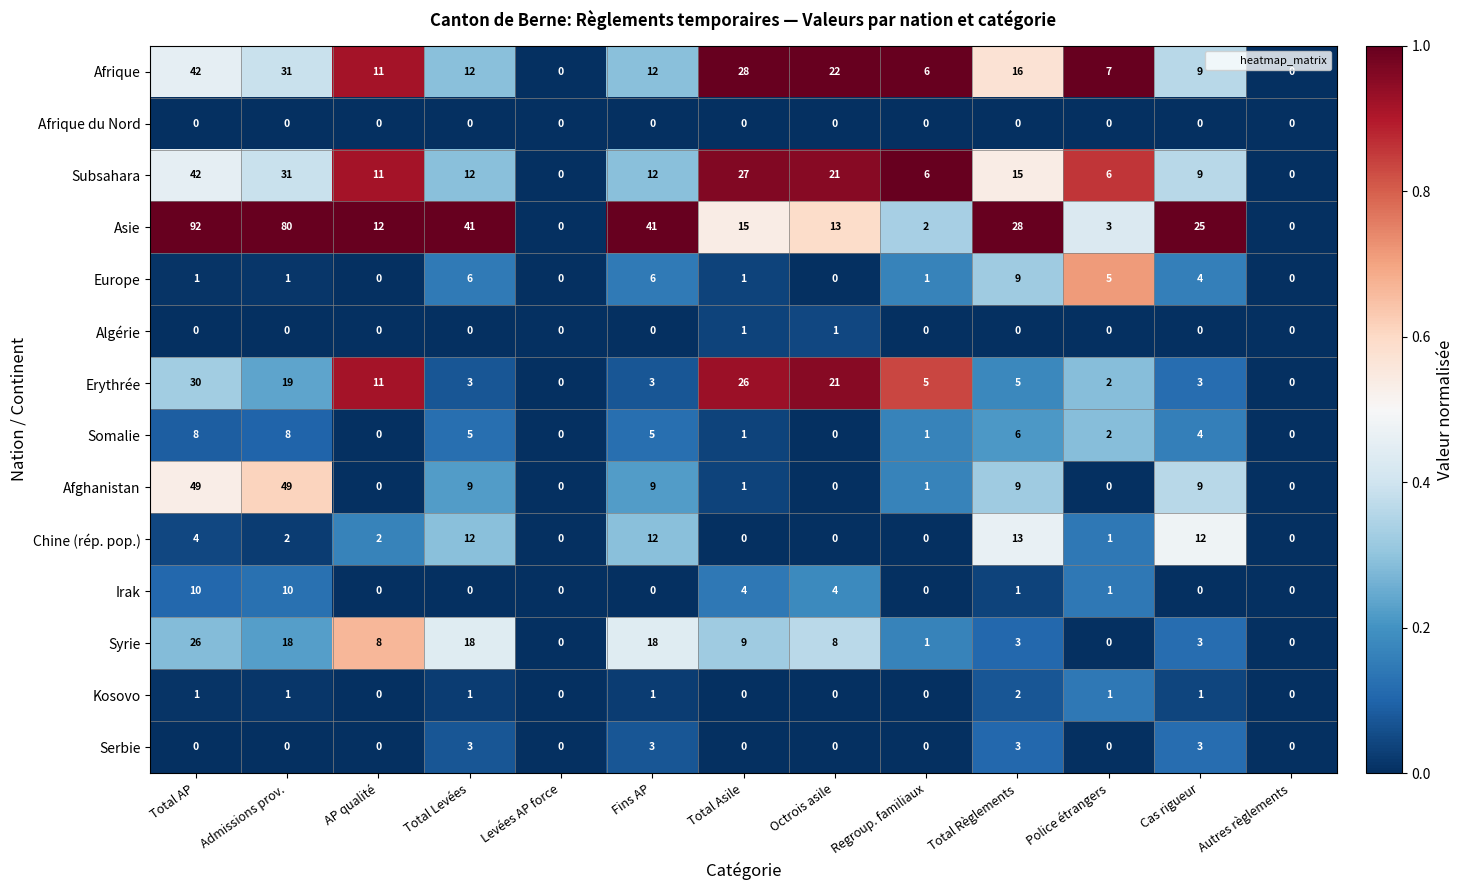

What is the average value of the Asie series?

27